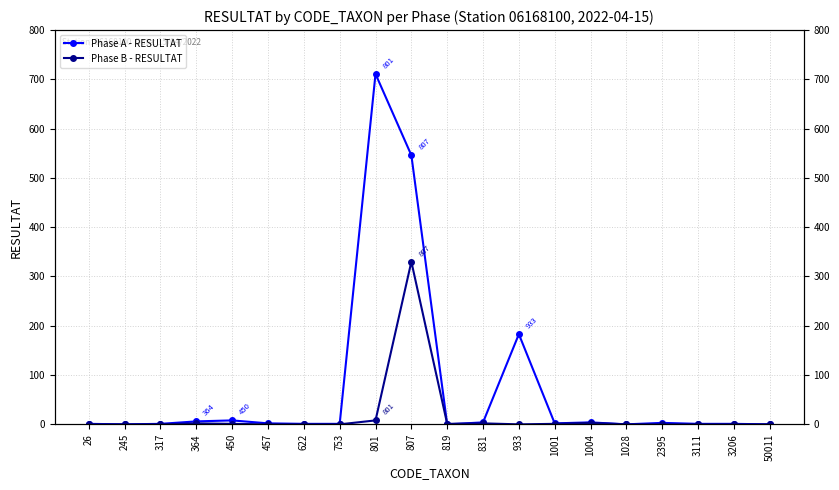

How many intersections are there between Phase A - RESULTAT and Phase B - RESULTAT?

2